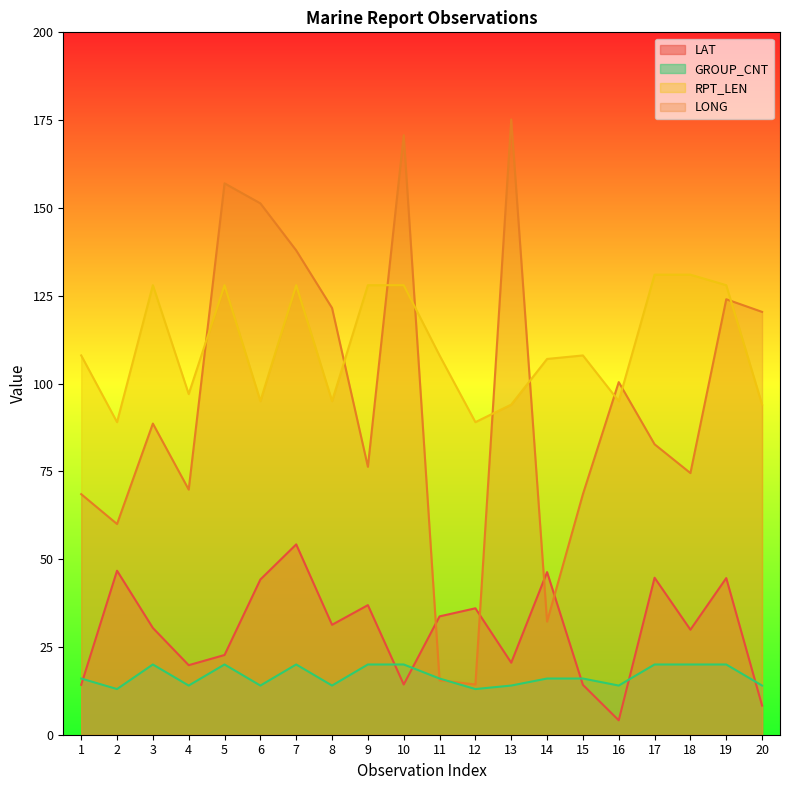

At which label is LAT closest to 29?

18